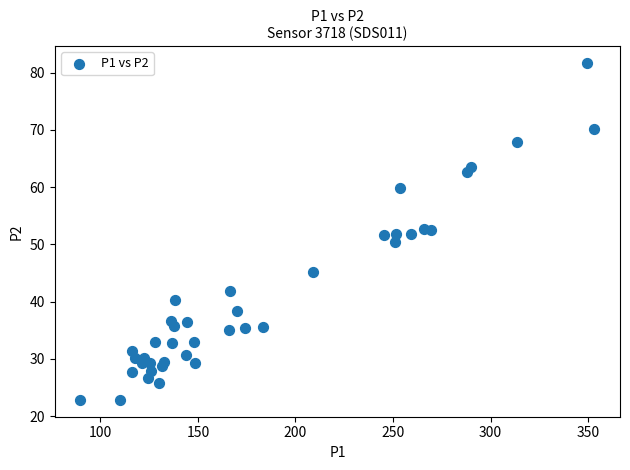

What is the range of Y values (max minus min)?

58.9